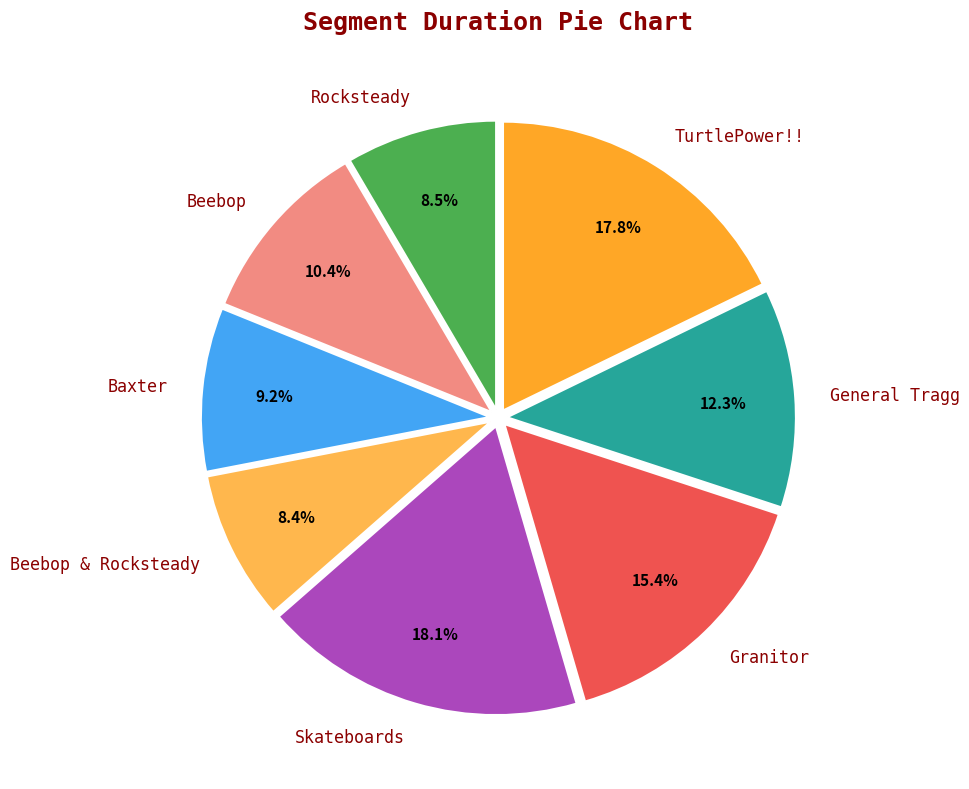

What percentage is NOT represented by Granitor?

84.6%